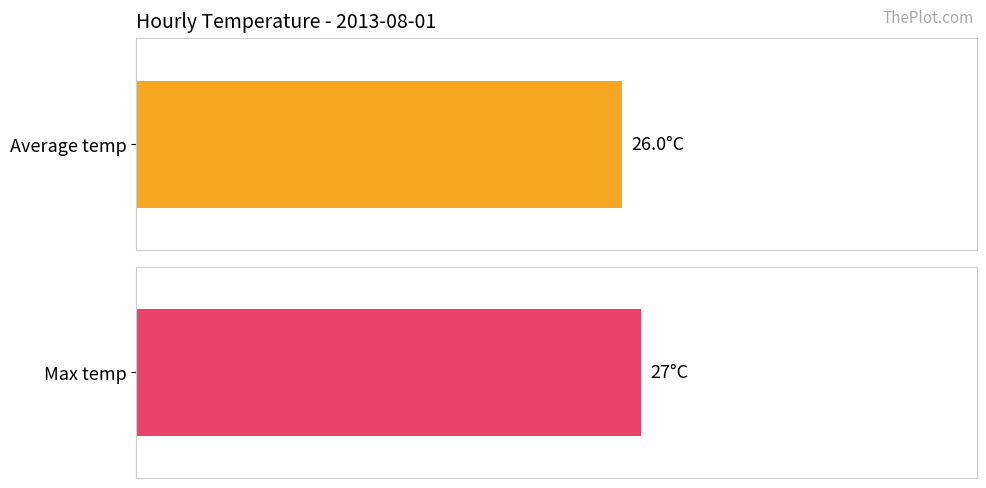

Rank the series by their maximum value, from lowest to highest.

Average temp, Max temp